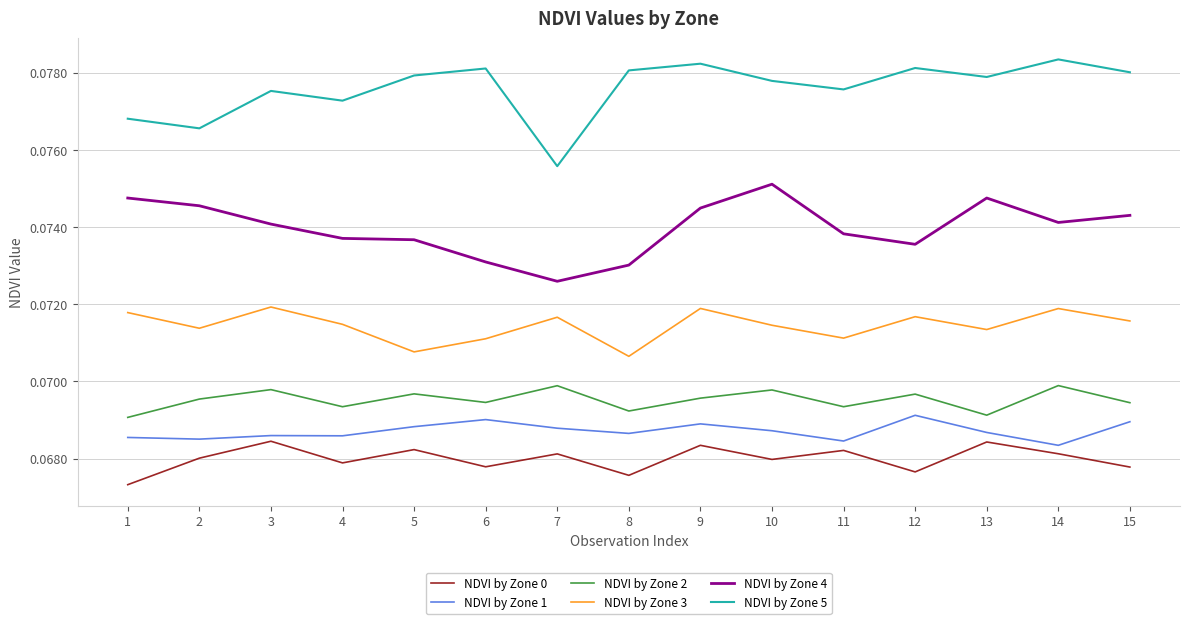

Which series has the largest range (max minus min)?

NDVI by Zone 5